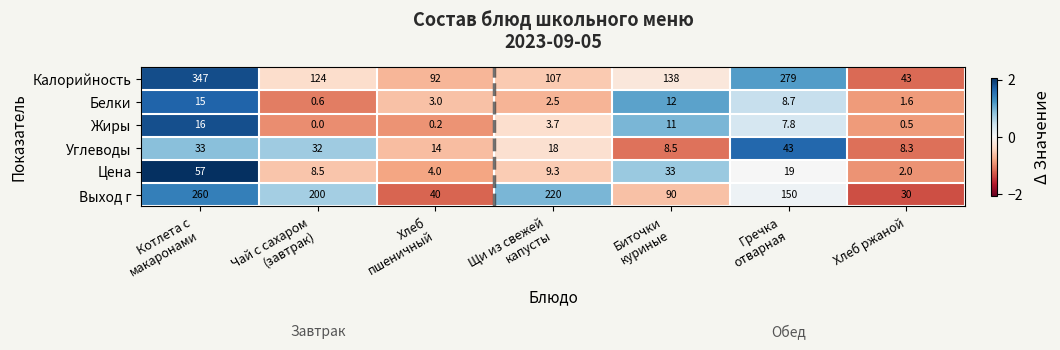

What is the difference between the maximum and second lowest values in the Калорийность series?

255.0